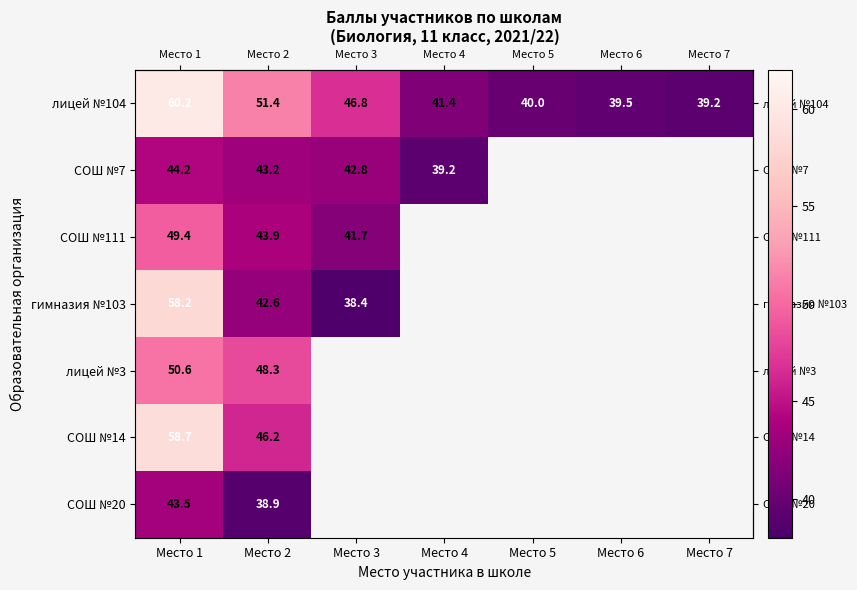

How many series are shown in this chart?

7